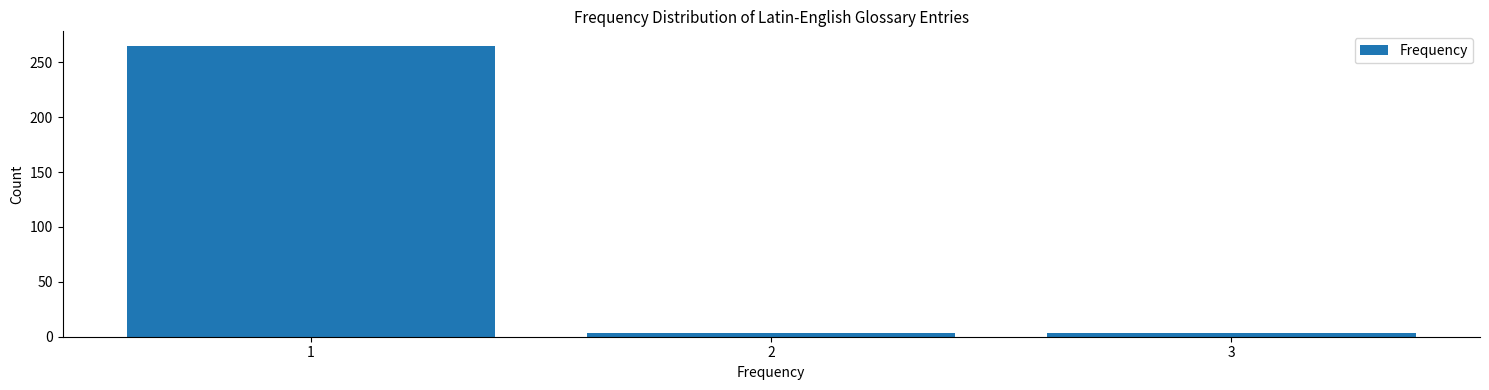

Reading left to right, extract all data points from this chart.

265	3	3